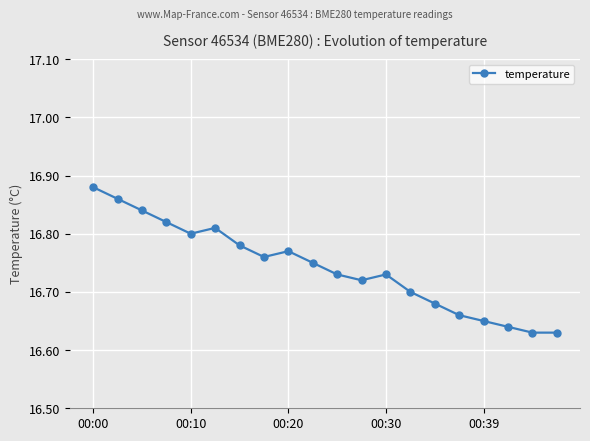

What is the sum of all values?

334.8